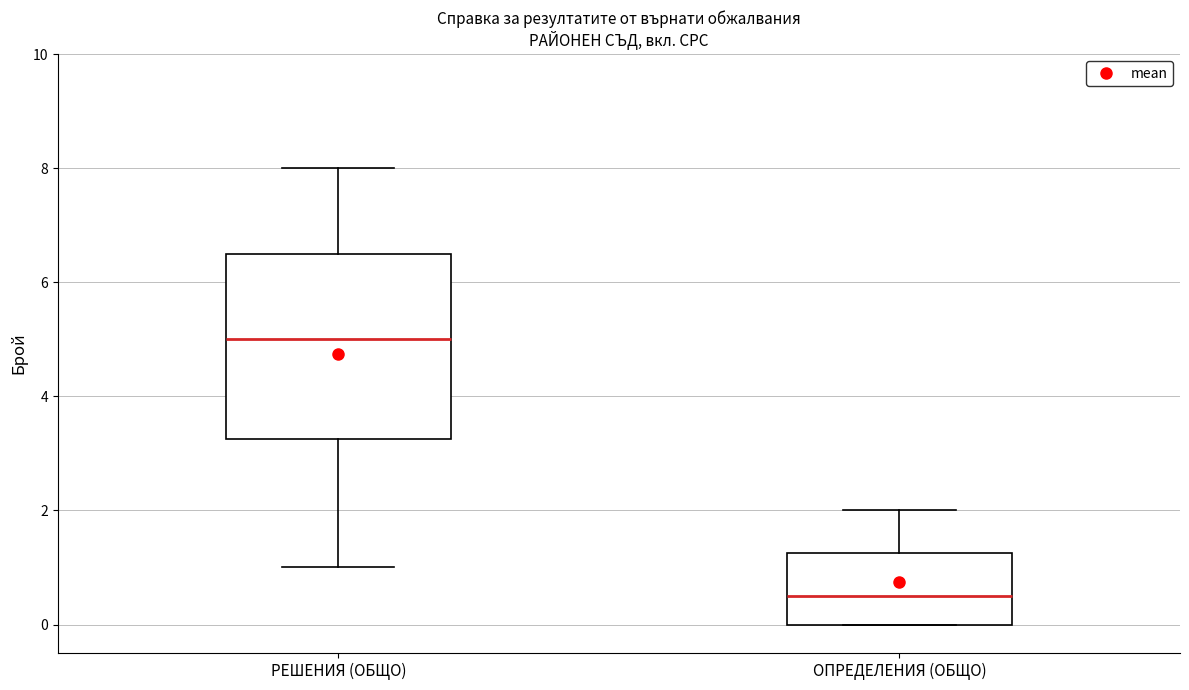

Comparing the boxes themselves (not the whiskers), which one is the tallest?

РЕШЕНИЯ (ОБЩО)